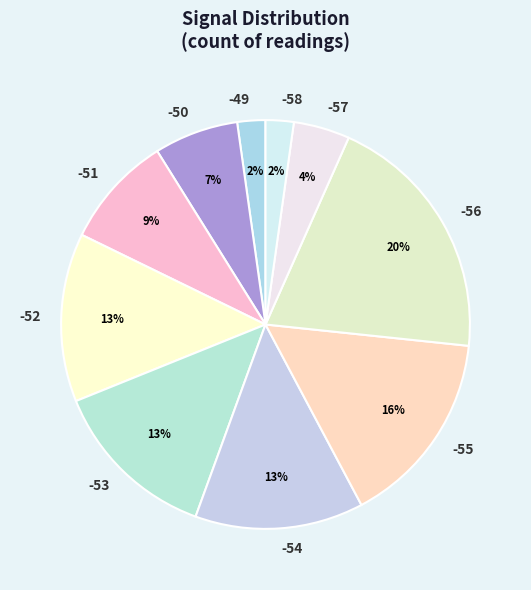

What is the largest slice in the pie chart?

-56